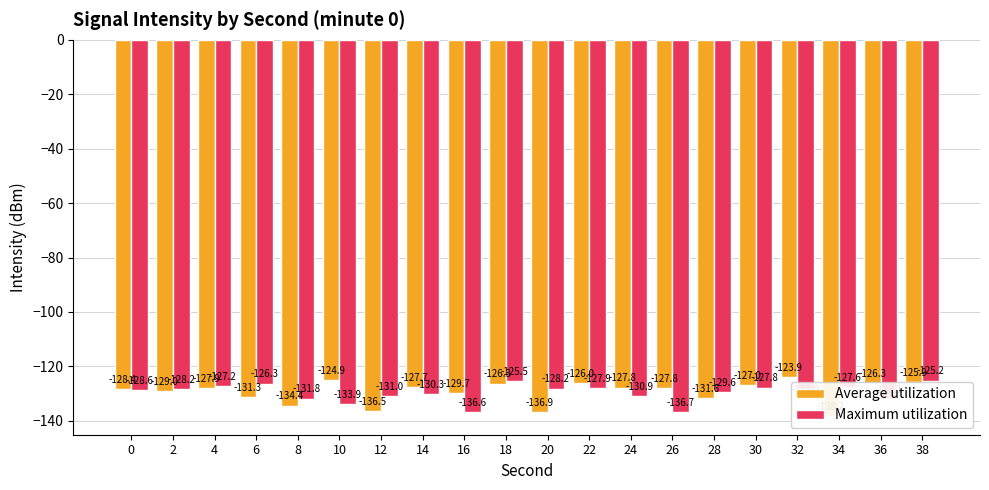

The value of Average utilization at 6 is -234.8. True or false?

False